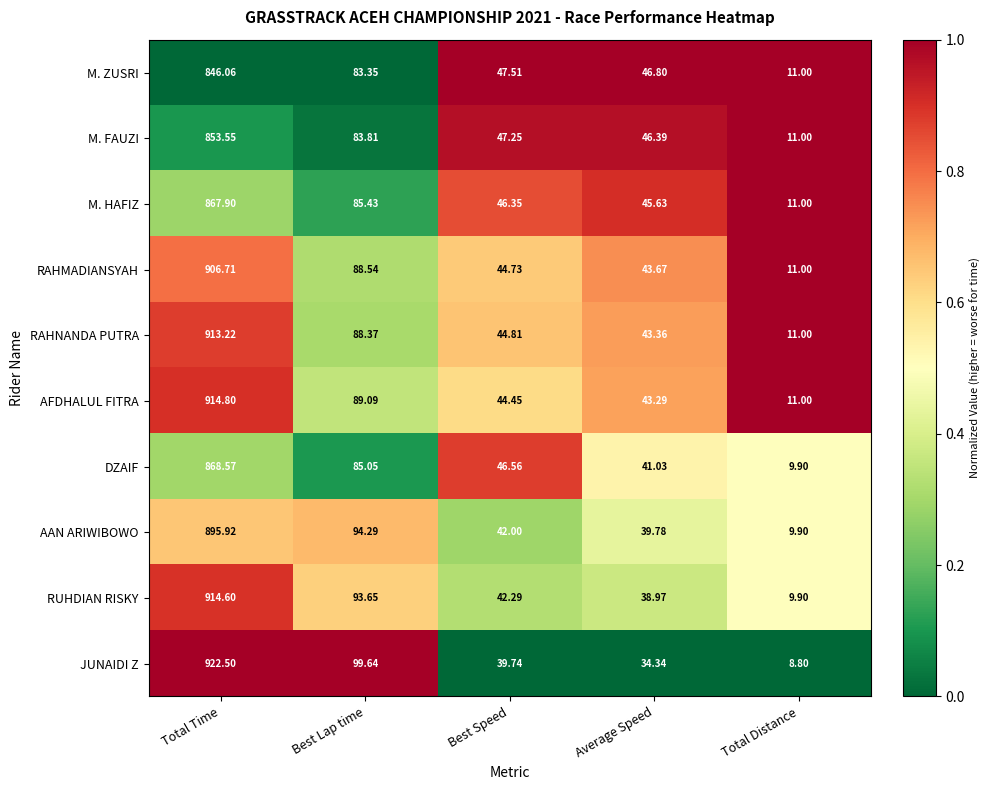

Which category has the lowest value across all series?

Total Distance